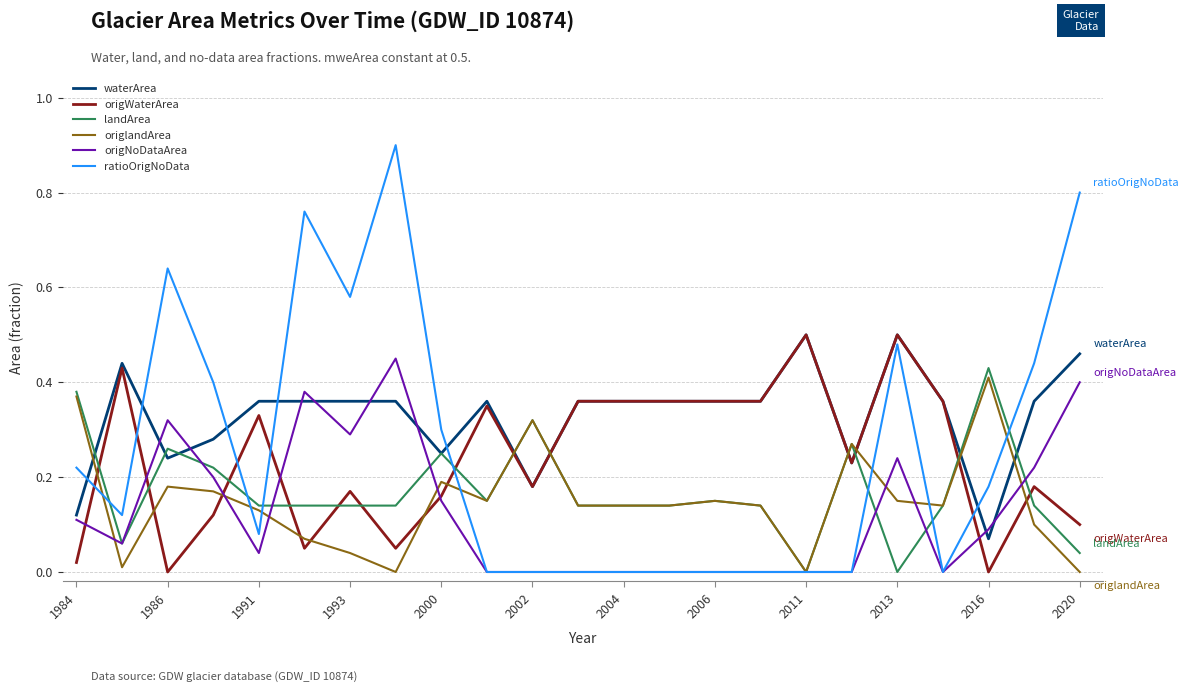

Which series has the largest total across all categories?

waterArea